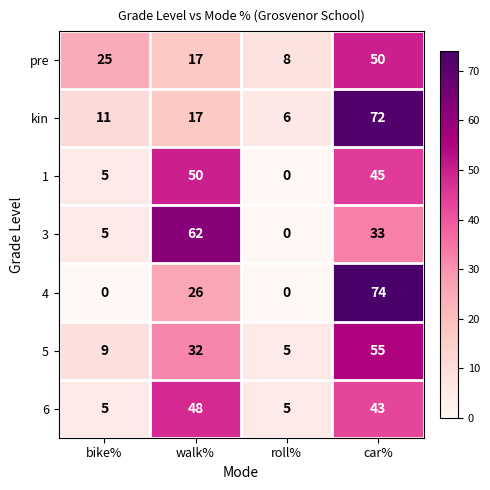

Count the number of data series in this chart.

7